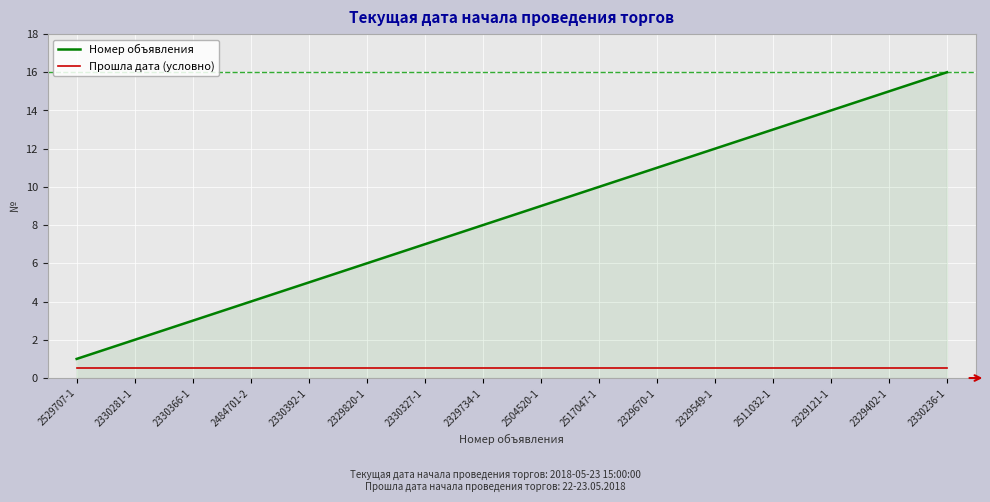

True or false: Номер объявления and Прошла дата (условно) cross at least once.

False